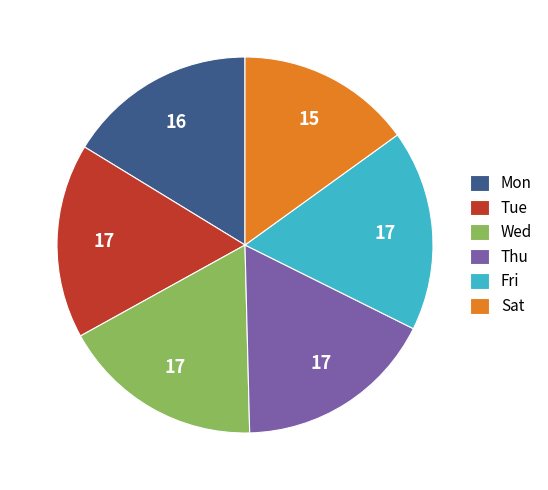

Is the sum of Fri and Thu greater than half?

No